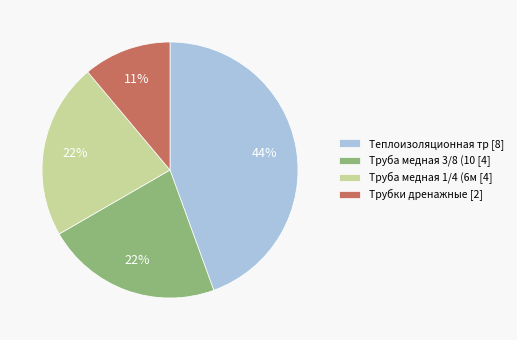

Is there any slice that represents more than half of the pie?

No